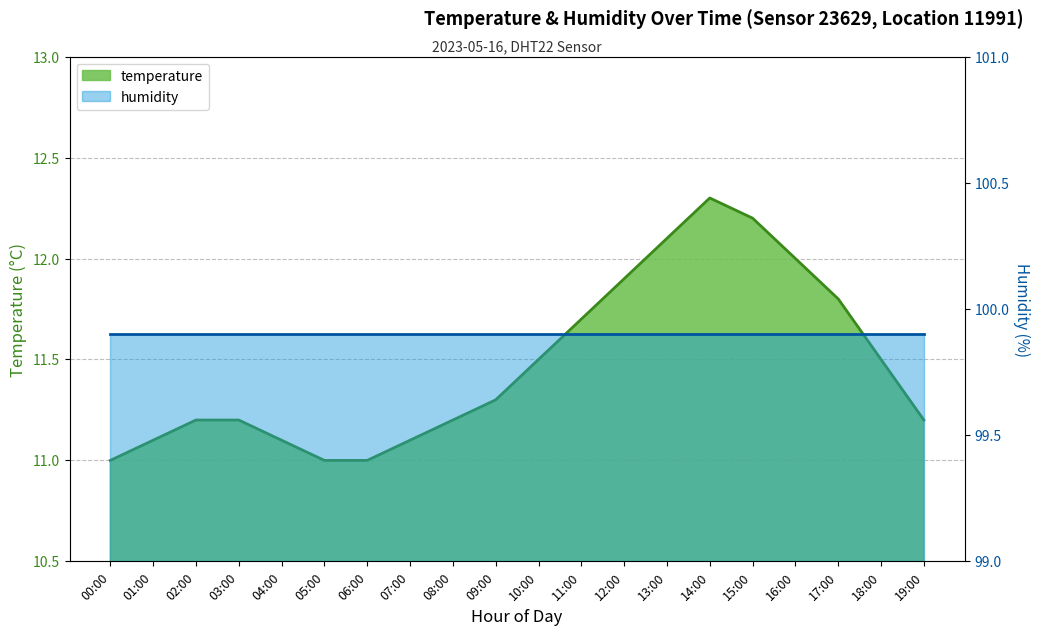

At which label is the value closest to 11?

00:00